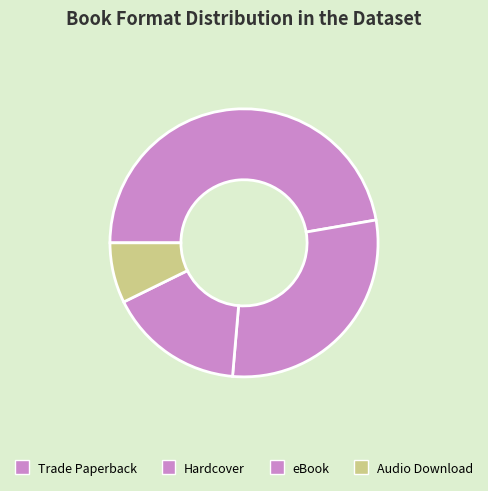

What percentage is the Trade Paperback slice, to the nearest percent?

47%